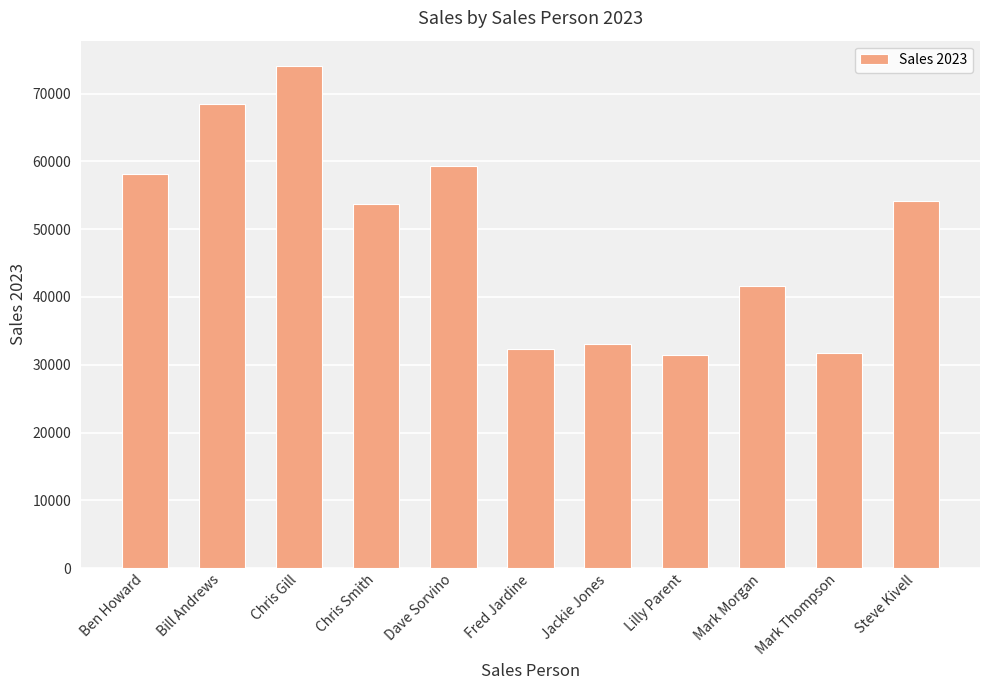

What position from the left is Mark Morgan?

9